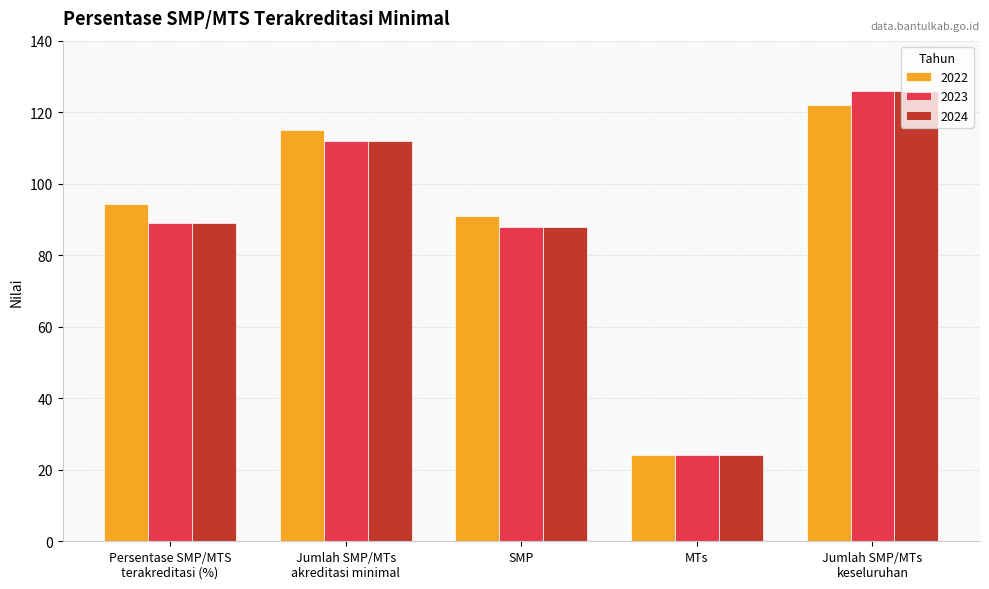

Is the value of 2022 at Persentase SMP/MTS
terakreditasi (%) greater than the value of 2024 at Jumlah SMP/MTs
keseluruhan?

No